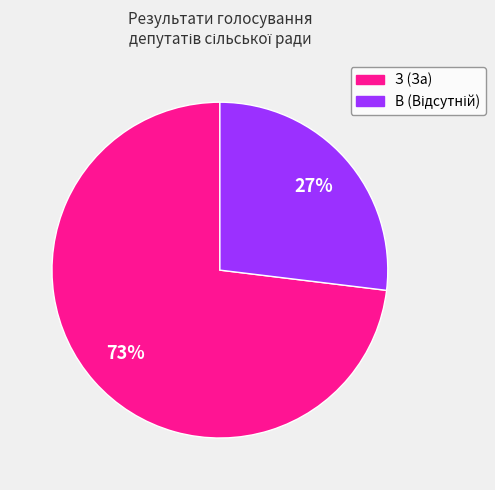

Which slice is the largest?

З (За)